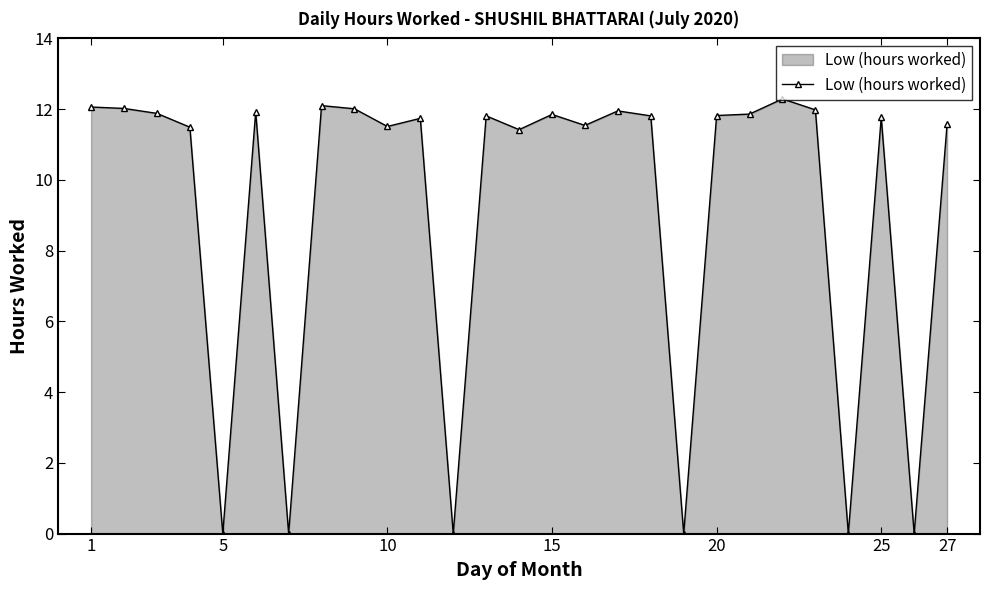

What is the average value?

9.2